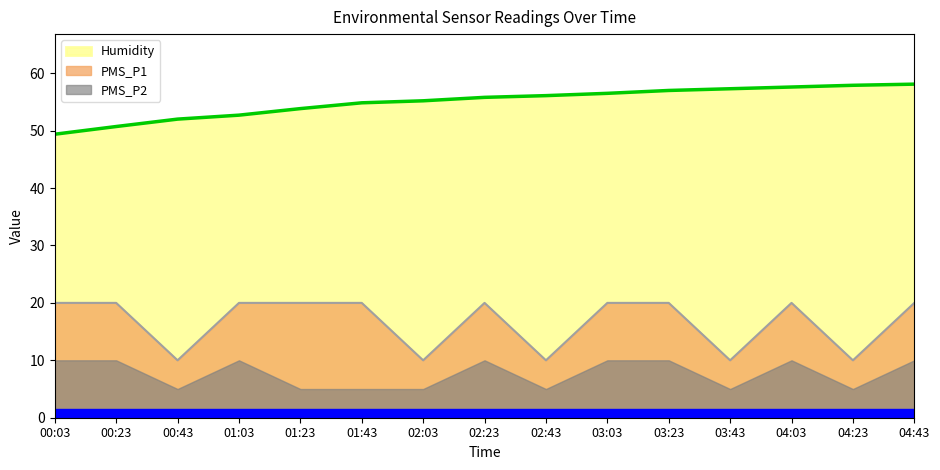

Is it true that PMS_P1 equals 5.4 at 04:23?

False